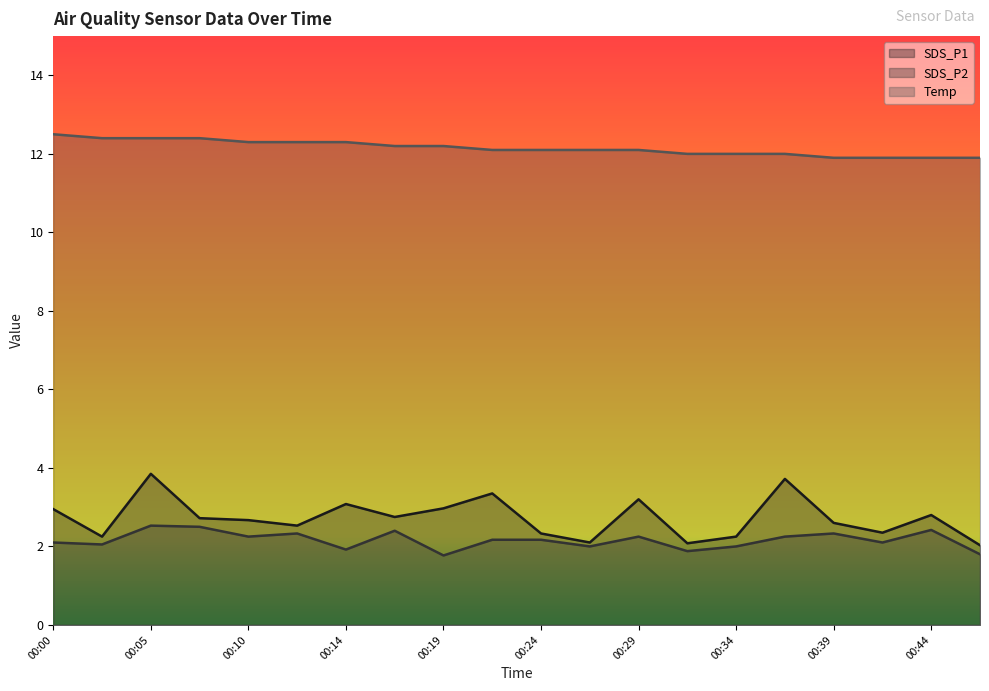

Between 00:27 and 00:36, which series saw the biggest shift?

SDS_P1